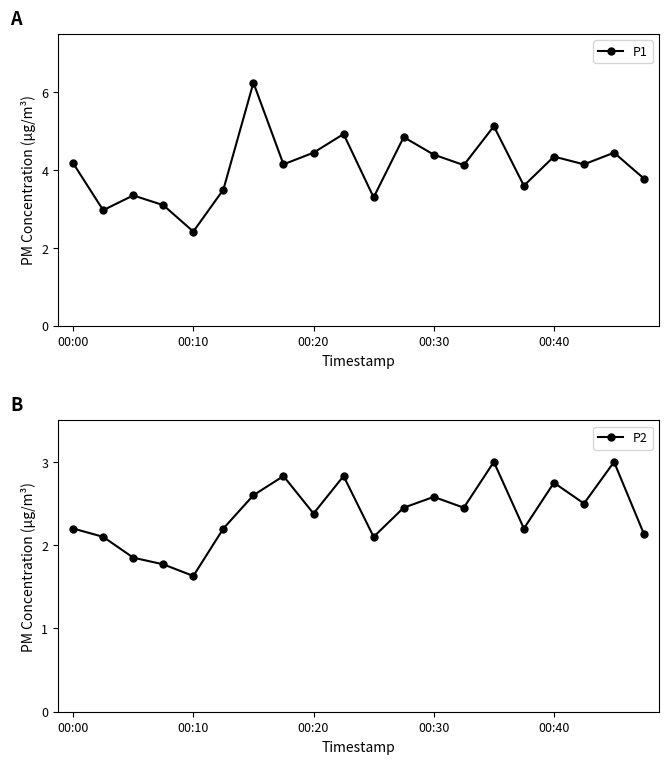

Is the value of P2 at 9 greater than the value of P1 at 11?

No